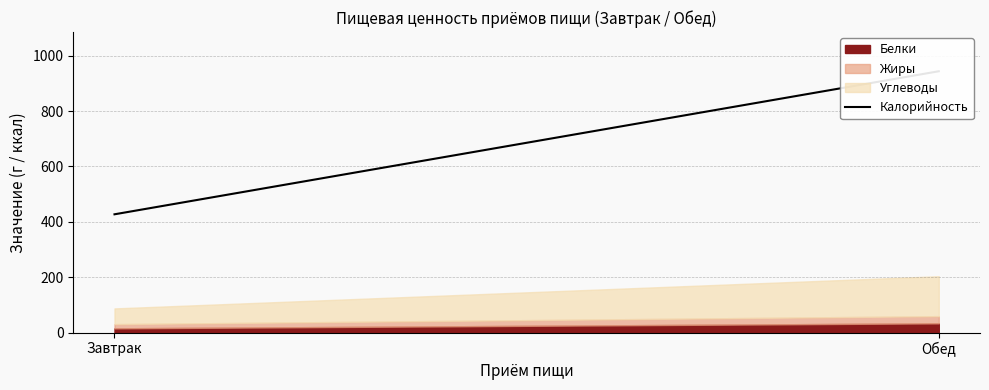

Rank the categories by value from lowest to highest.

Завтрак, Обед